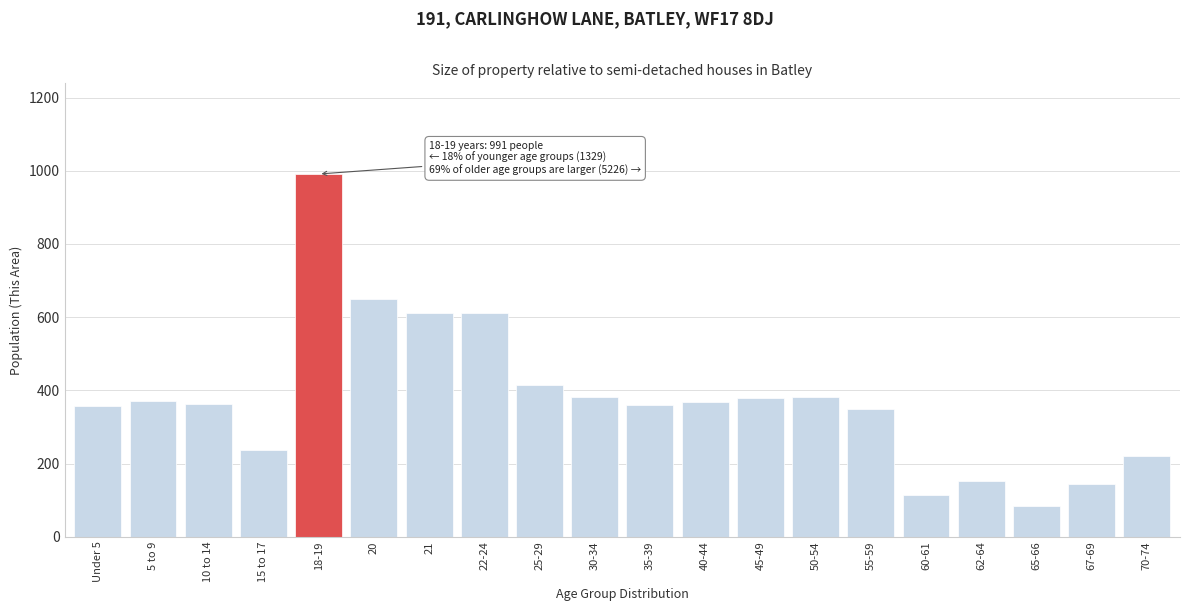

What is the average value?

377